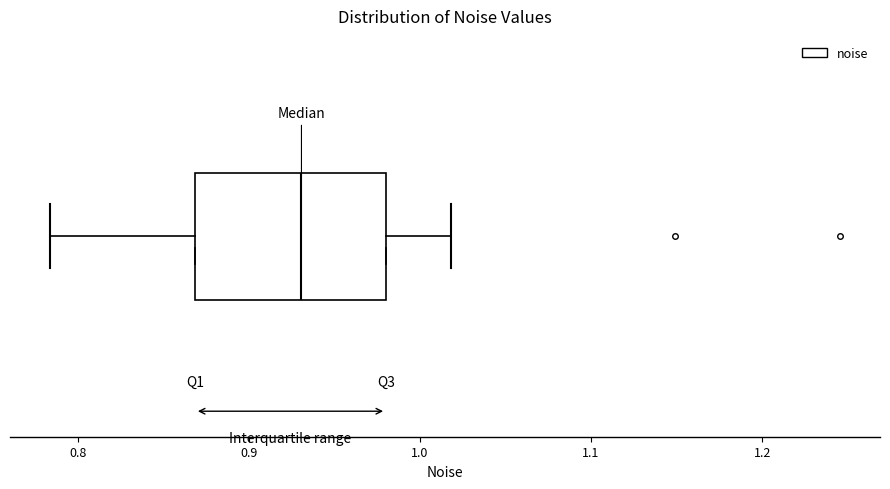

Read this box plot against the x-axis: the position of the median line, the range covered by the box, and the ends of both whiskers. The values are not printed on the chart, so give them approximately, as read against the axis.

median 0.93, box 0.87 to 0.98, whiskers 0.78 to 1.02